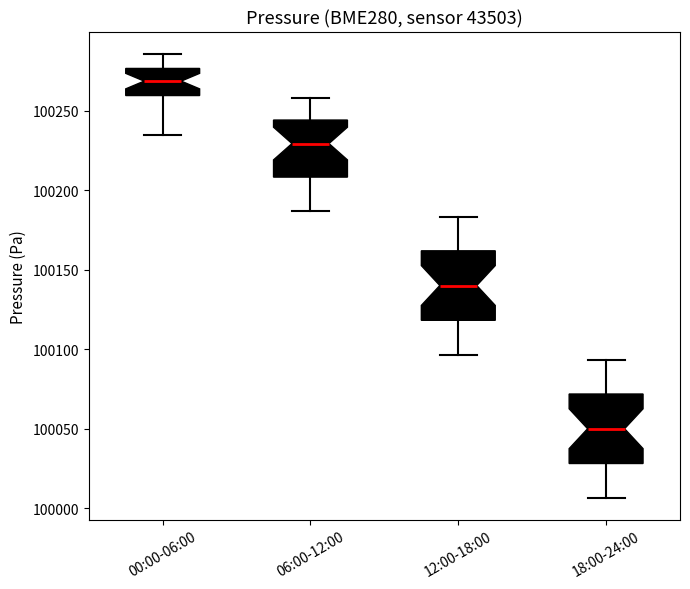

Where is the lower edge of the box for 12:00-18:00 on the y-axis? The values are not printed on the chart, so give them approximately, as read against the axis.

100120